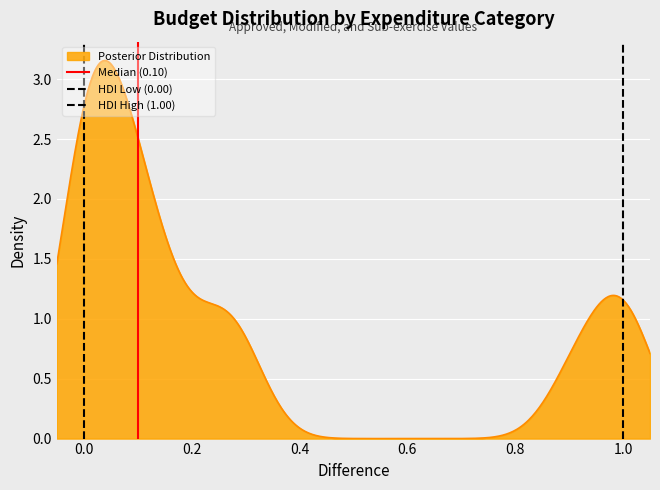

What is the greatest value displayed?

1